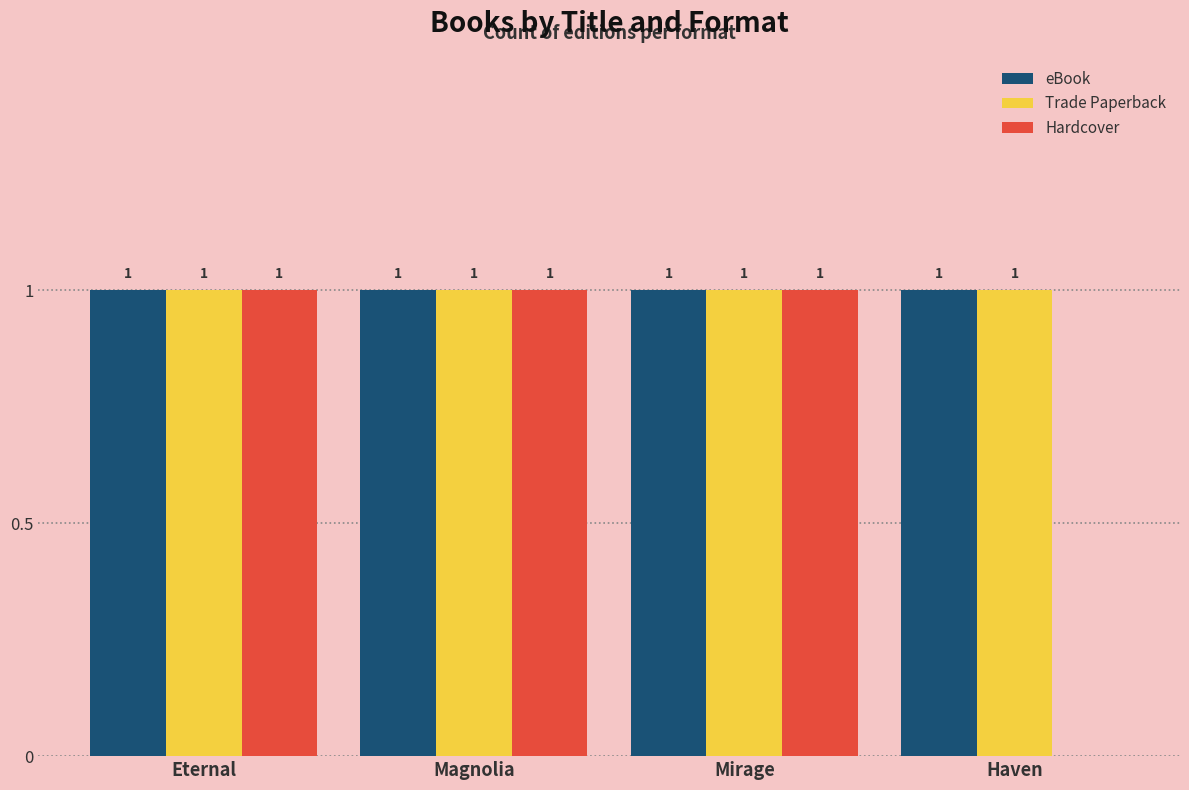

Is the value of eBook at Eternal greater than the value of Hardcover at Haven?

Yes